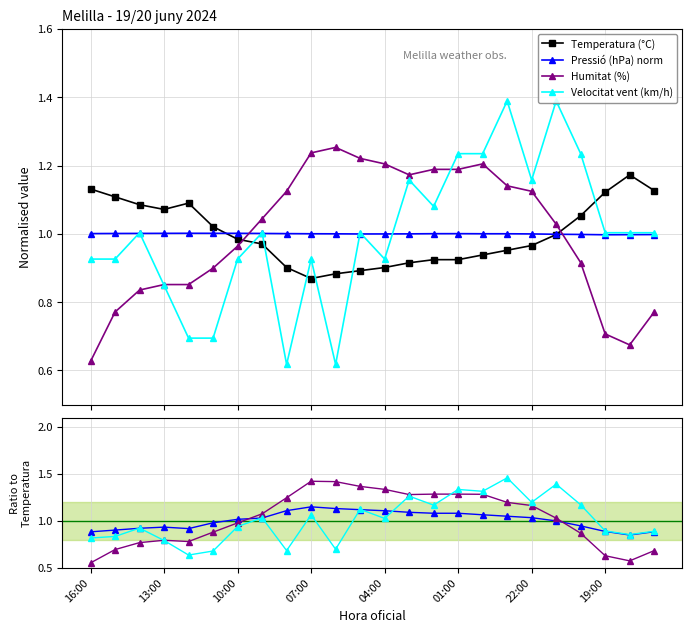

Reading left to right, what are all the values shown in this chart?

Temperatura (°C): 1.1	1.1	1.1	1.1	1.1	1.0	1.0	1.0	0.9	0.9	0.9	0.9	0.9	0.9	0.9	0.9	0.9	1.0	1.0	1.0	1.1	1.1	1.2	1.1
Pressió (hPa) norm: 1.0	1.0	1.0	1.0	1.0	1.0	1.0	1.0	1.0	1.0	1.0	1.0	1.0	1.0	1.0	1.0	1.0	1.0	1.0	1.0	1.0	1.0	1.0	1.0
Humitat (%): 0.6	0.8	0.8	0.9	0.9	0.9	1.0	1.0	1.1	1.2	1.3	1.2	1.2	1.2	1.2	1.2	1.2	1.1	1.1	1.0	0.9	0.7	0.7	0.8
Velocitat vent (km/h): 0.9	0.9	1.0	0.8	0.7	0.7	0.9	1.0	0.6	0.9	0.6	1.0	0.9	1.2	1.1	1.2	1.2	1.4	1.2	1.4	1.2	1.0	1.0	1.0